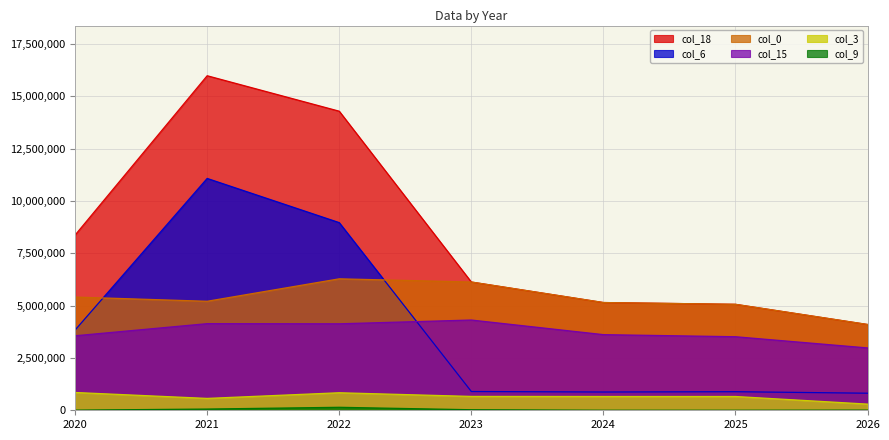

In col_18, how many points are higher than both neighbors (excluding endpoints)?

1